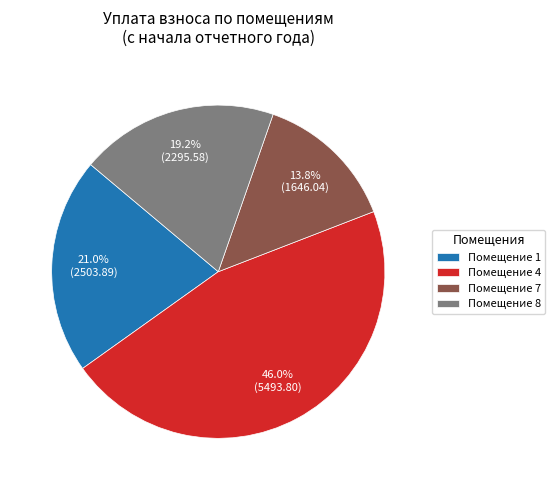

Is the sum of Помещение 1 and Помещение 8 greater than half?

No